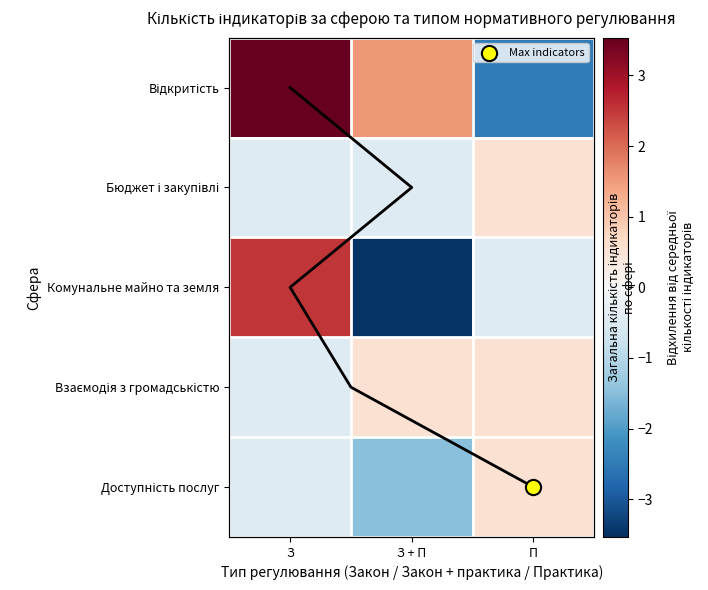

What is the difference between the maximum and minimum values in the Відкритість series?

6.0